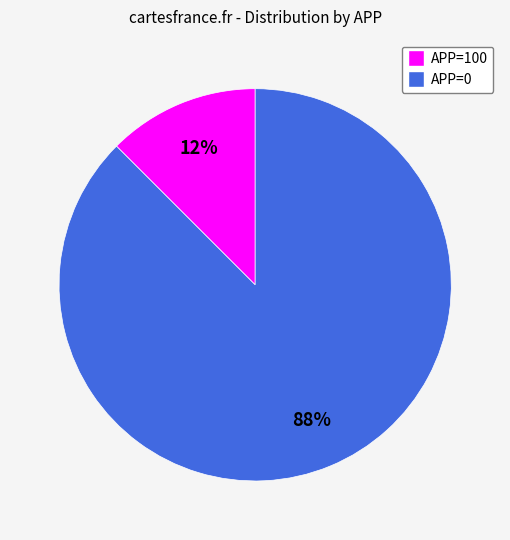

To the nearest percent, what is the average slice percentage?

50%